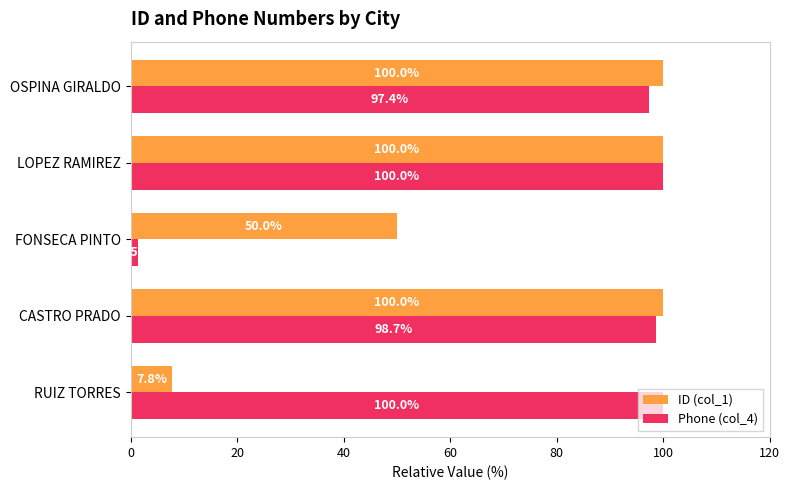

Which series has the largest total across all categories?

Phone (col_4)